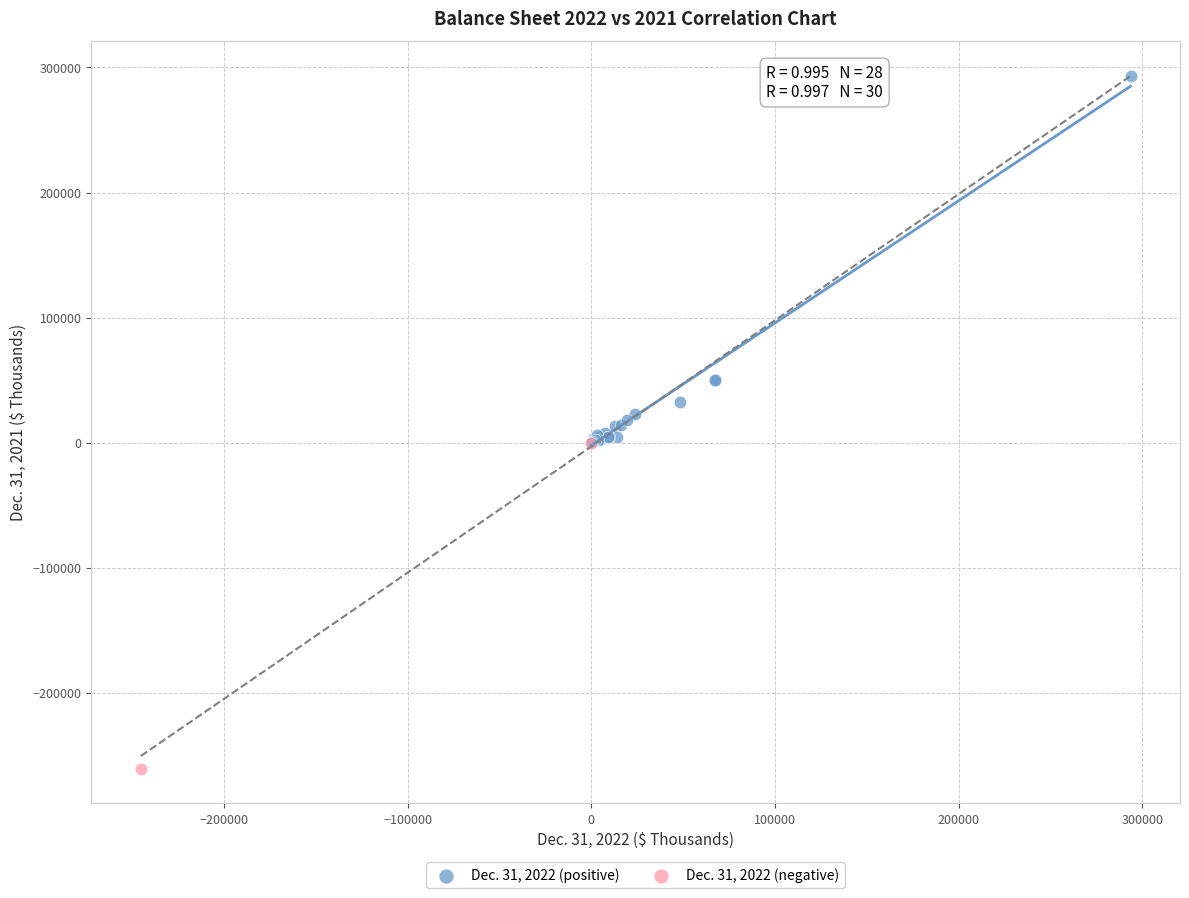

Which series reaches the minimum Y coordinate?

Dec. 31, 2022 (negative)